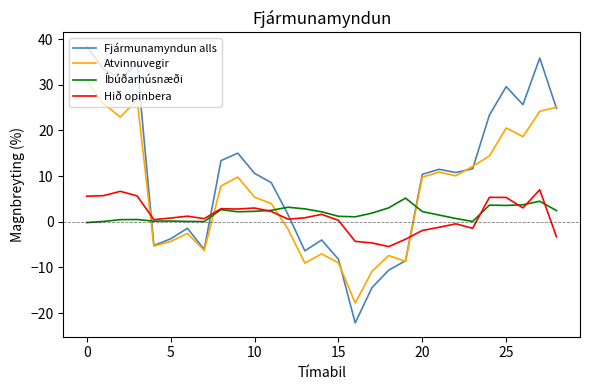

Which series has the largest total across all categories?

Fjármunamyndun alls